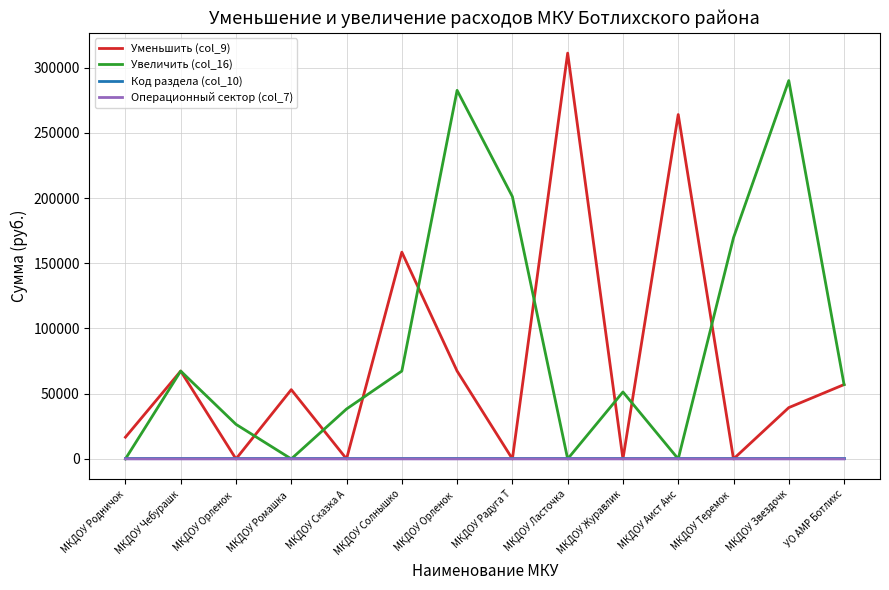

What is the difference between the second highest and second lowest values in the Операционный сектор (col_7) series?

15